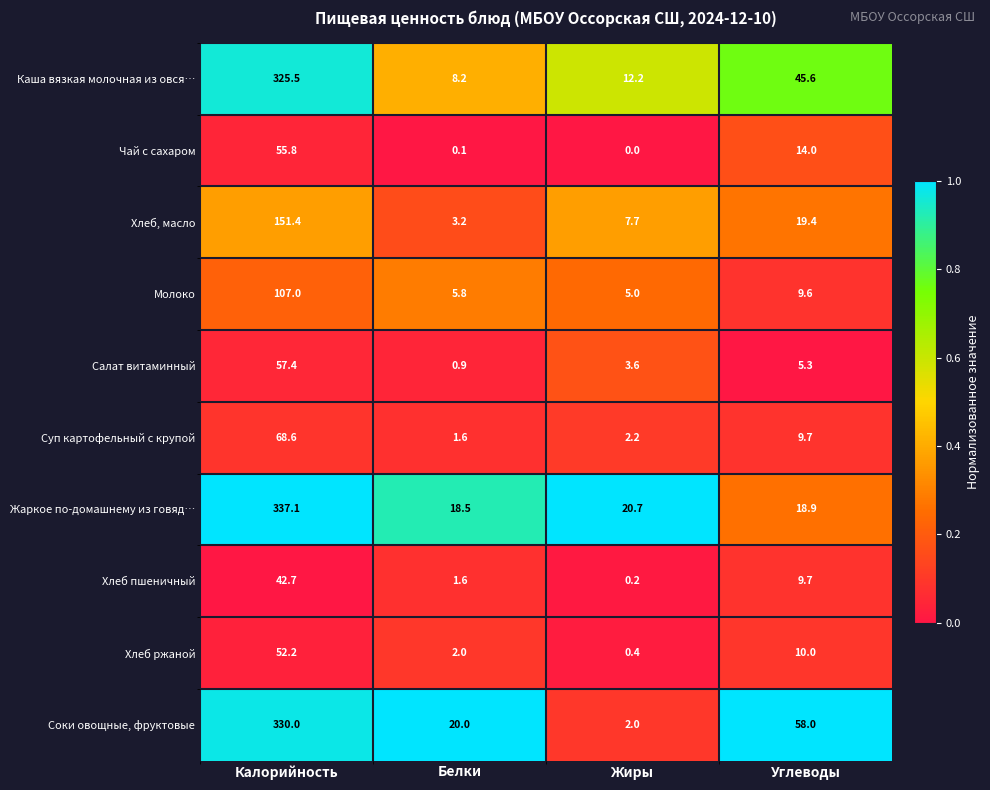

How many distinct data groups are displayed?

10